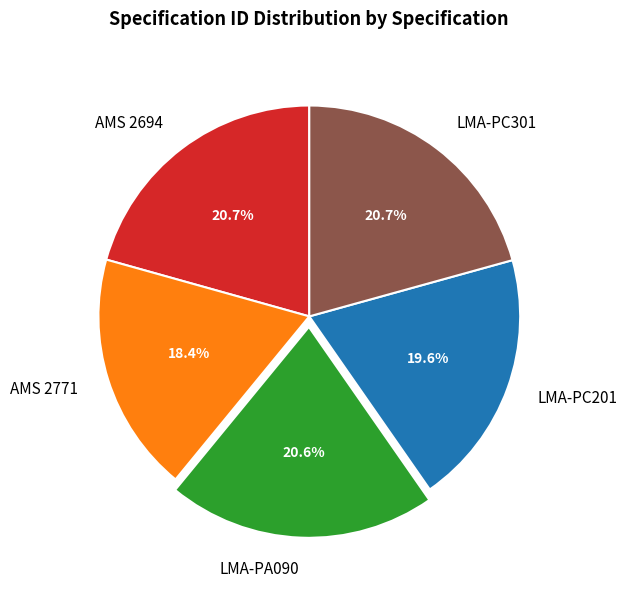

The LMA-PC301 slice represents 21% of the pie. True or false?

True